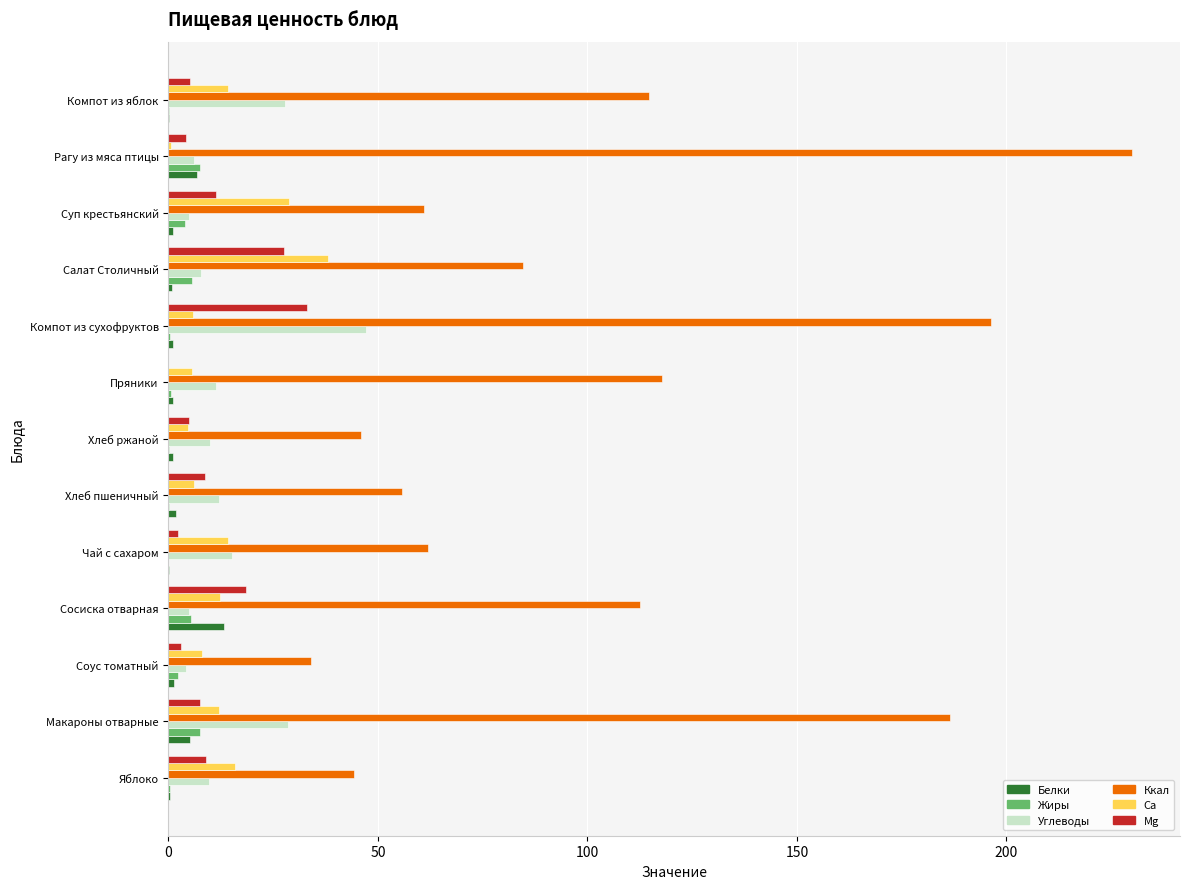

How many values in the Ккал series exceed 84?

7